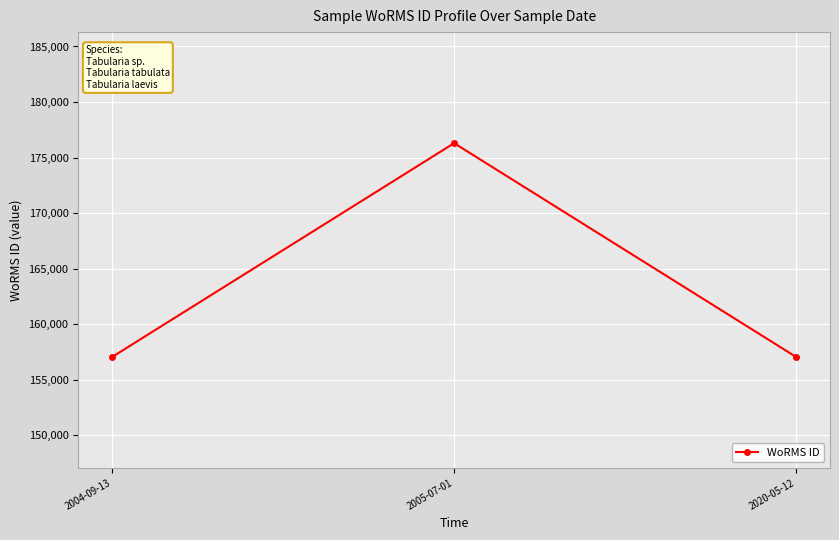

What is the difference between the values at 2020-05-12 and 2005-07-01?

19235